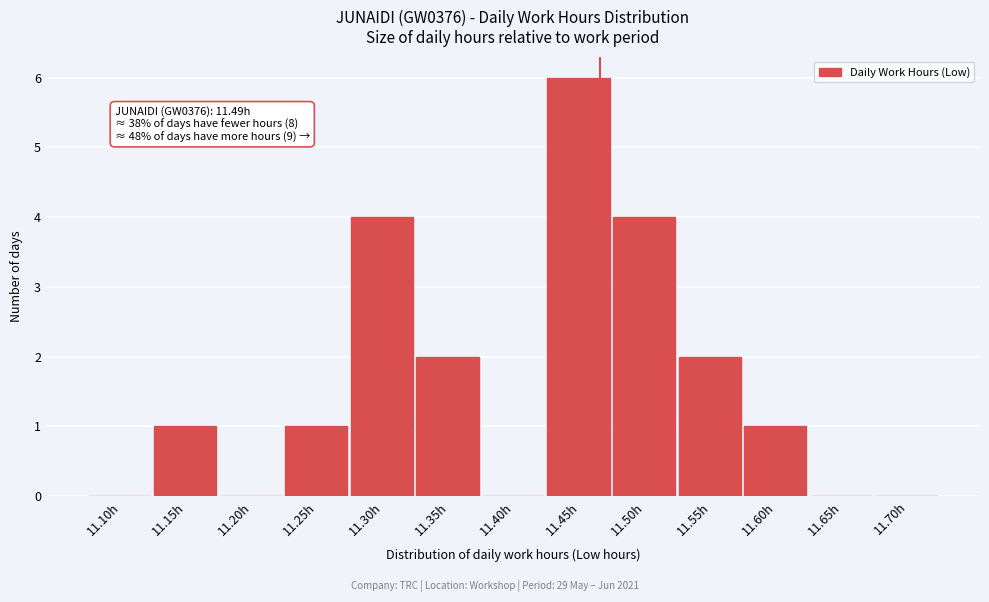

Reading left to right, list all the values displayed in this chart.

11.10h=0	11.15h=1	11.20h=0	11.25h=1	11.30h=4	11.35h=2	11.40h=0	11.45h=6	11.50h=4	11.55h=2	11.60h=1	11.65h=0	11.70h=0